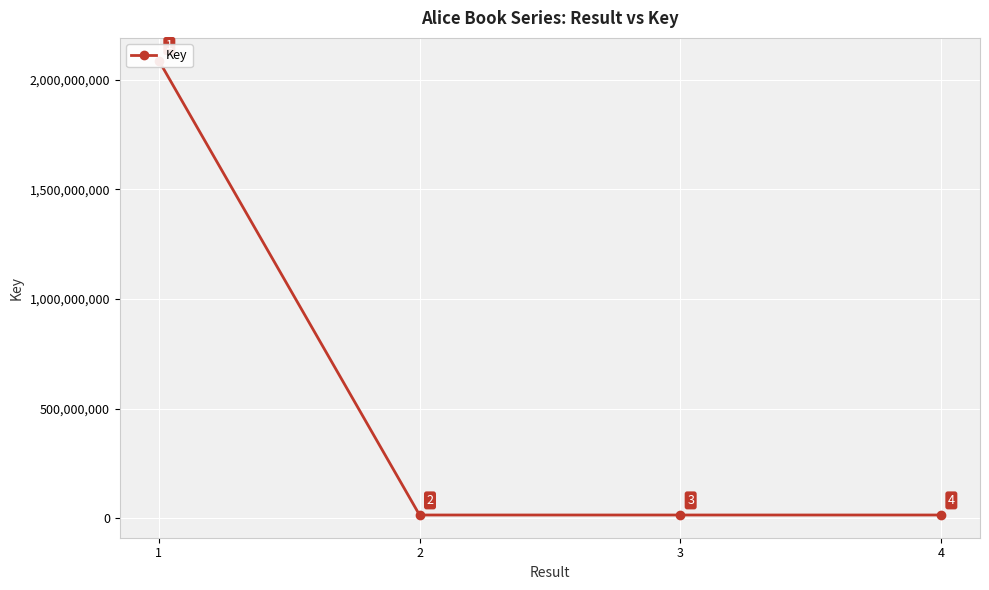

At which label does the data first exceed 15718774?

1